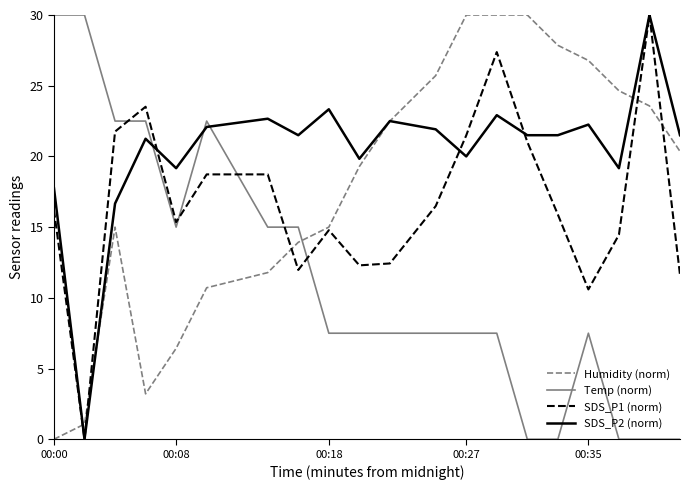

What is the greatest value displayed?

30.0